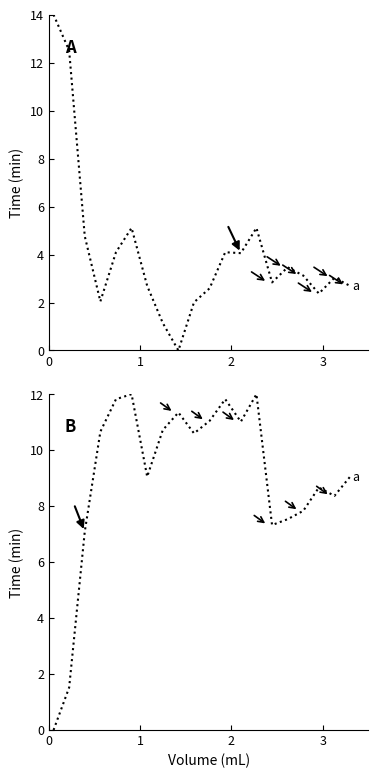

True or false: humidity has a value of 2.9 at 6.

False